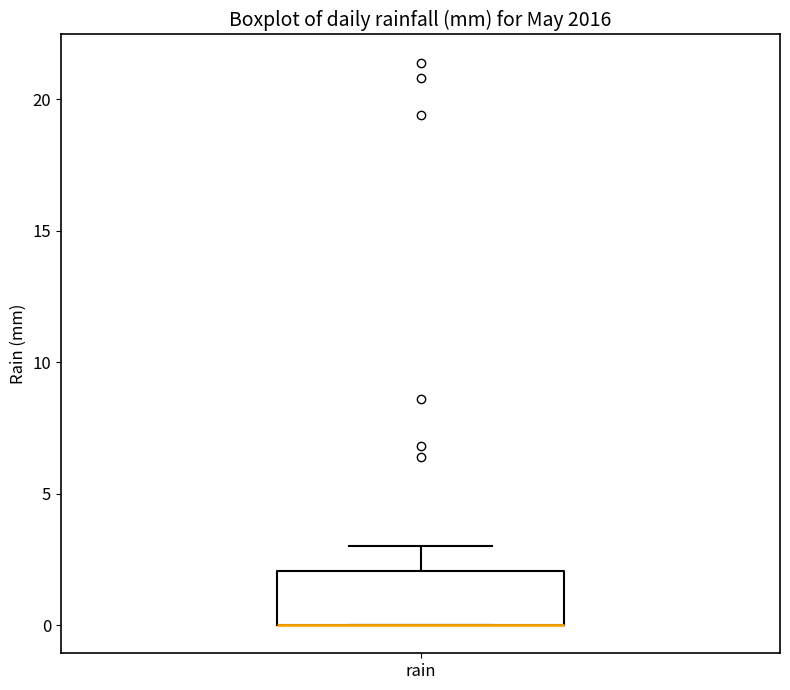

Transcribe this box plot: give where the median line is, the range the box spans, and where the two whiskers end, as read against the y-axis. The values are not printed on the chart, so give them approximately, as read against the axis.

median 0 (drawn on the box's lower edge), box 0 to 2, whiskers 0 to 3